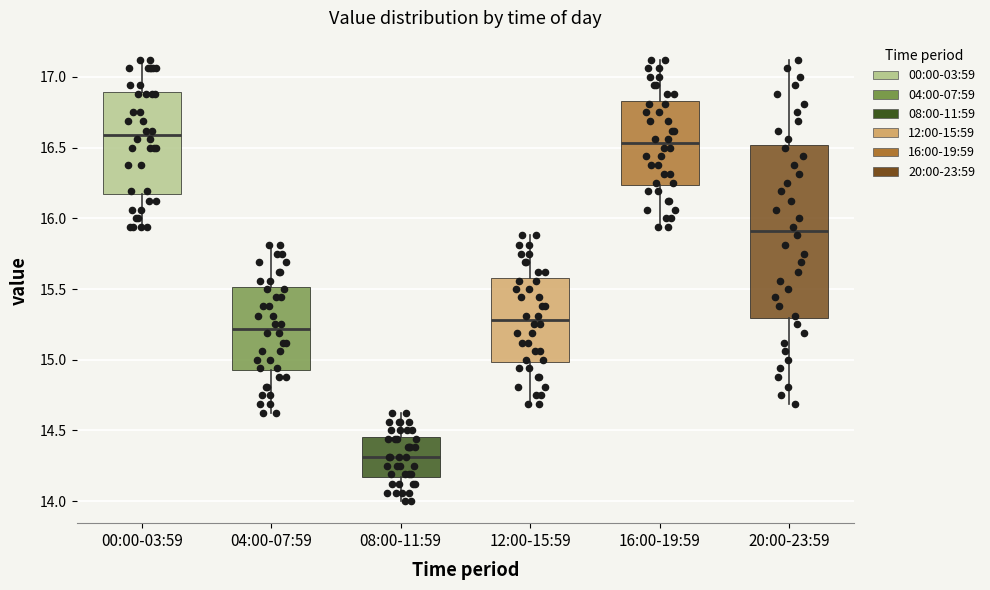

Reading left to right, read every box against the y-axis: the position of its median line, the range the box covers, and the ends of its whiskers. The values are not printed on the chart, so give them approximately, as read against the axis.

00:00-03:59: median 16.60, box 16.15 to 16.90, whiskers 15.95 to 17.10
04:00-07:59: median 15.20, box 14.95 to 15.50, whiskers 14.60 to 15.80
08:00-11:59: median 14.30, box 14.15 to 14.45, whiskers 14.00 to 14.60
12:00-15:59: median 15.30, box 15.00 to 15.60, whiskers 14.70 to 15.90
16:00-19:59: median 16.55, box 16.25 to 16.85, whiskers 15.95 to 17.10
20:00-23:59: median 15.90, box 15.30 to 16.50, whiskers 14.70 to 17.10